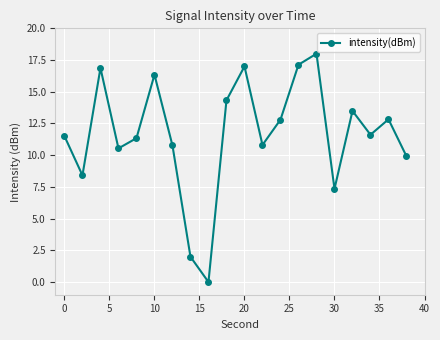

What is the greatest value displayed?

18.0